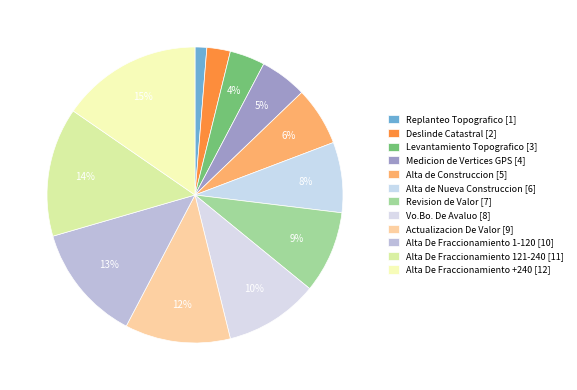

How many slices are in this pie chart?

12